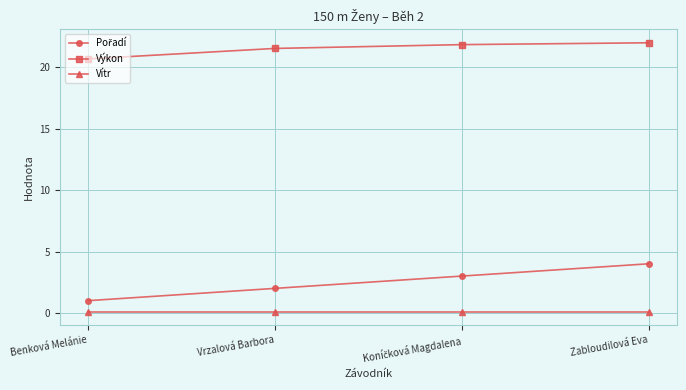

The value of Výkon at Vrzalová Barbora is 21.5. True or false?

True